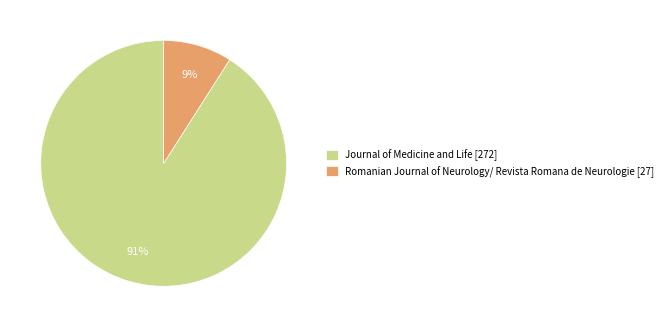

Which has a higher value, Journal of Medicine and Life or Romanian Journal of Neurology/ Revista Romana de Neurologie?

Journal of Medicine and Life